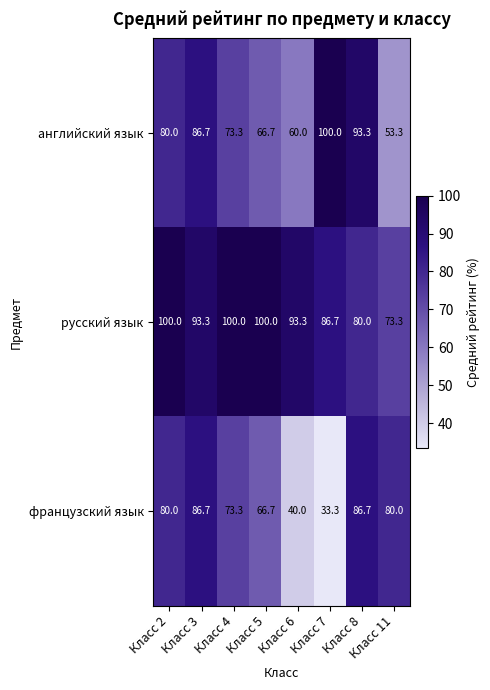

Is it true that английский язык equals 121.7 at Класс 2?

False